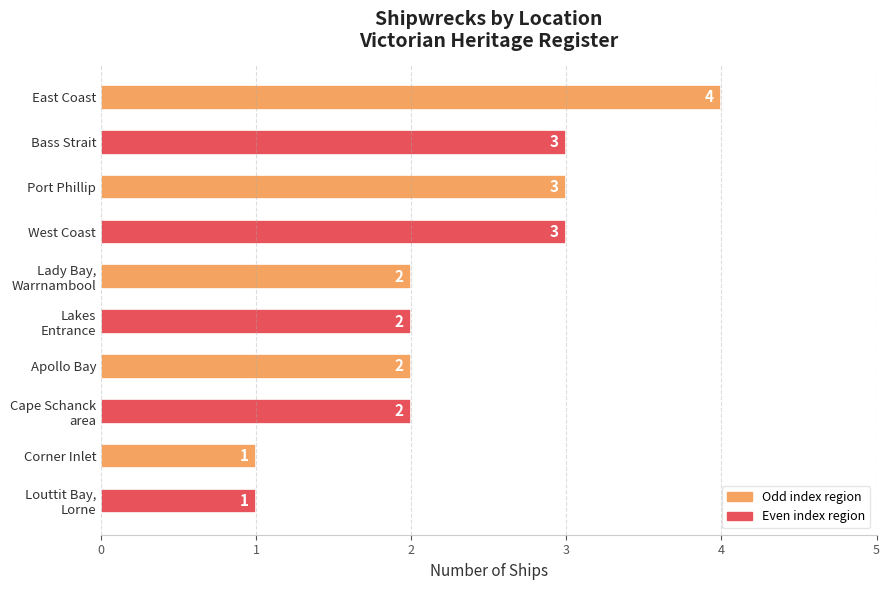

Is it true that the value at Bass Strait is 3?

True